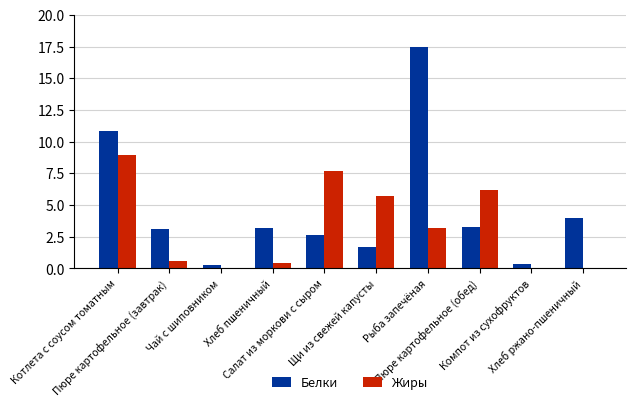

Count the number of categories in the chart.

10